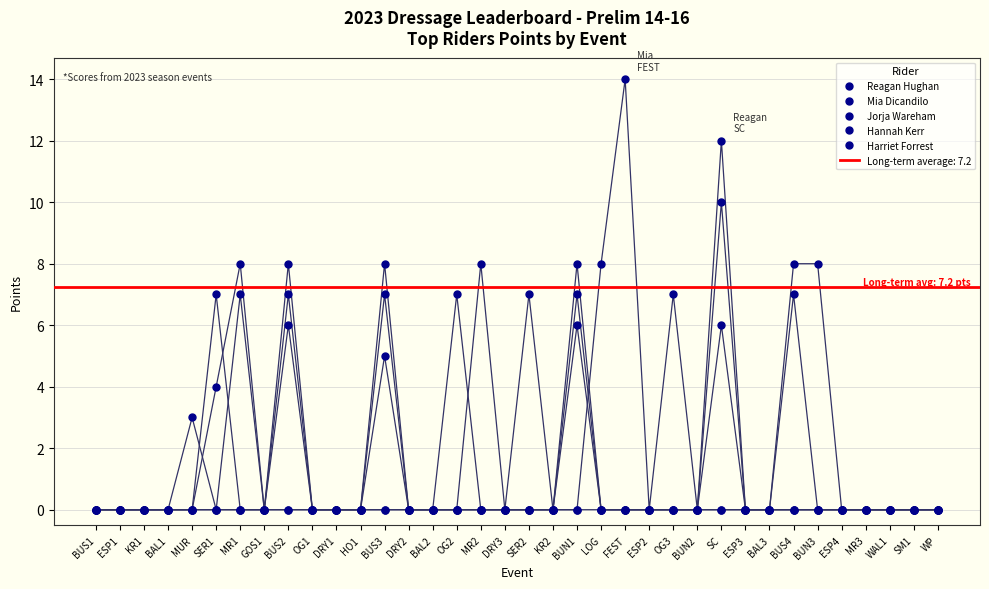

Between which two adjacent categories do Hannah Kerr and Mia Dicandilo first intersect?

OG2 and MR2